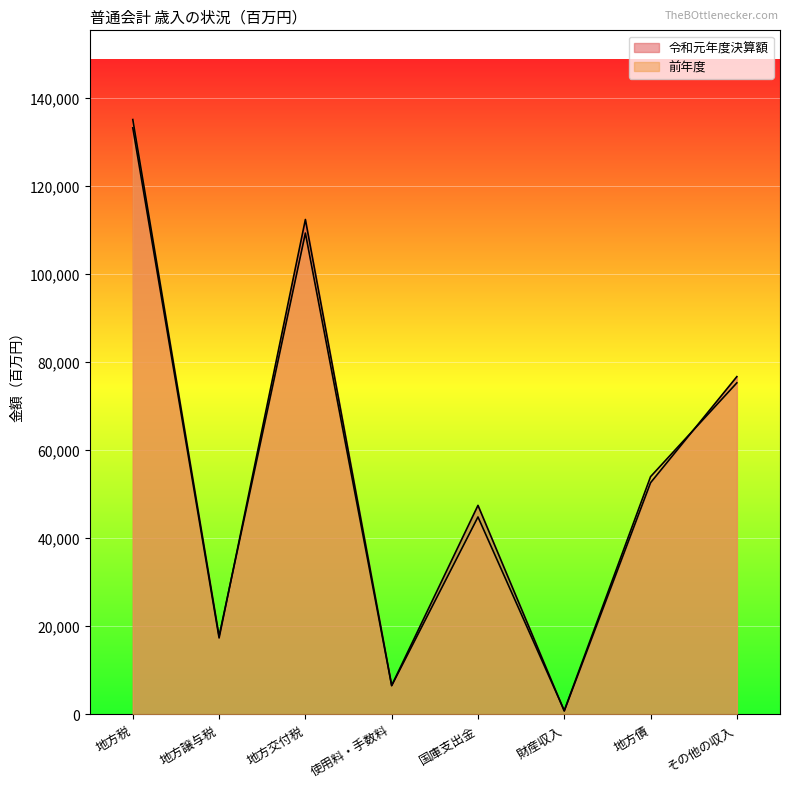

The value of 前年度 at 地方債 is 74189. True or false?

False